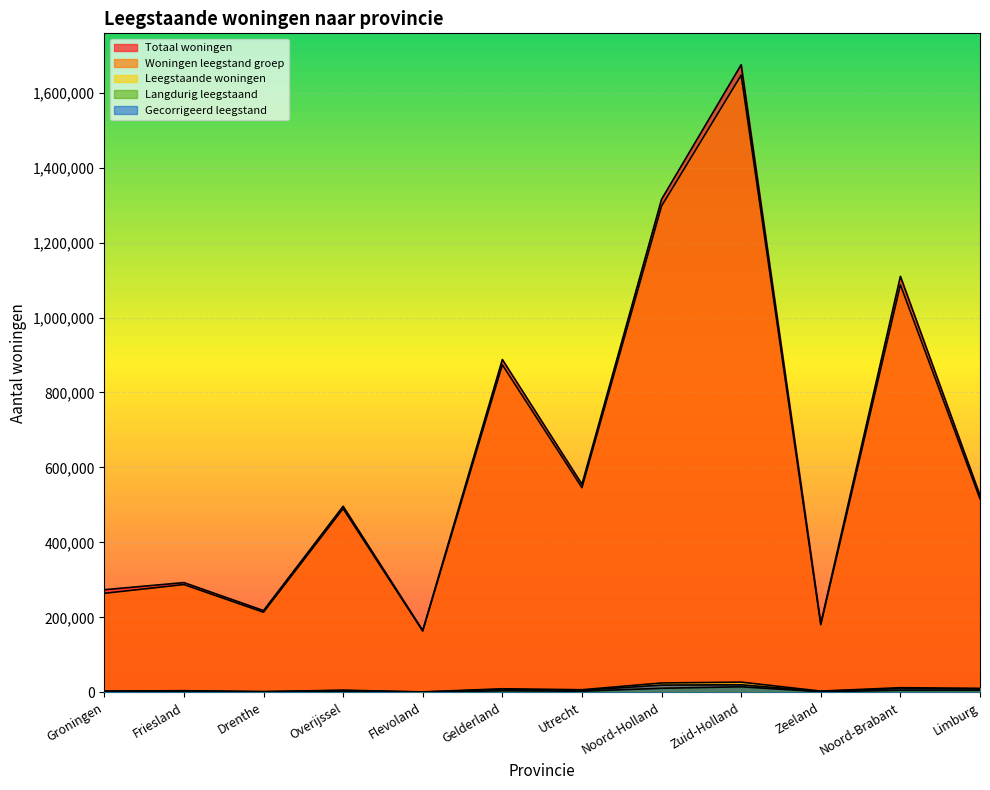

What is the difference between the highest and lowest values at Friesland?

291090